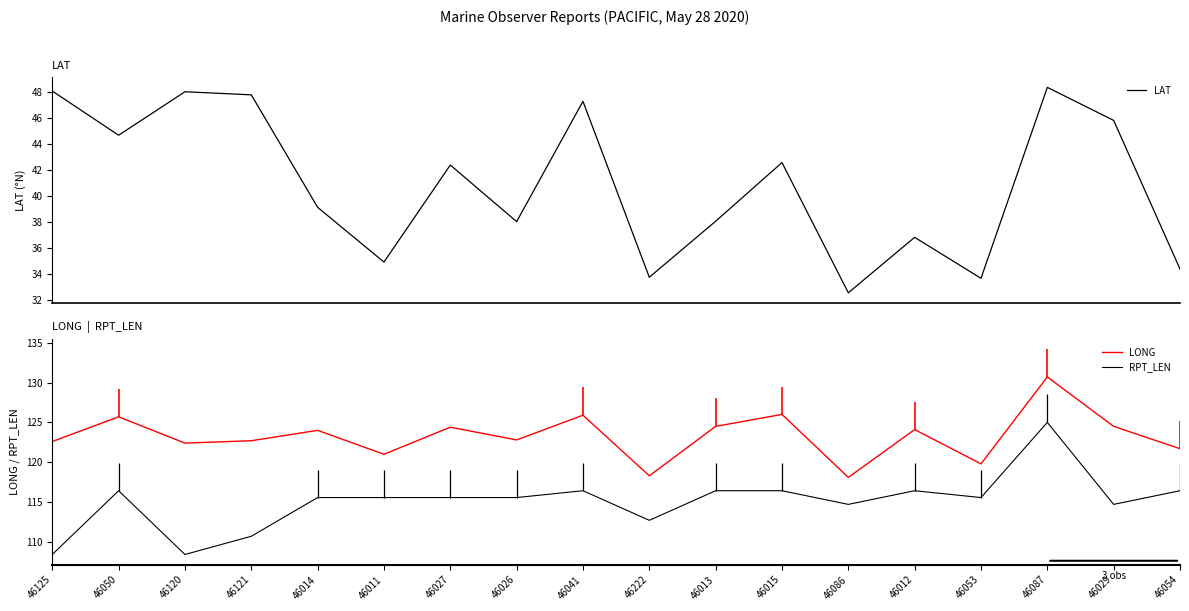

What is the average value of the LONG series?

123.3